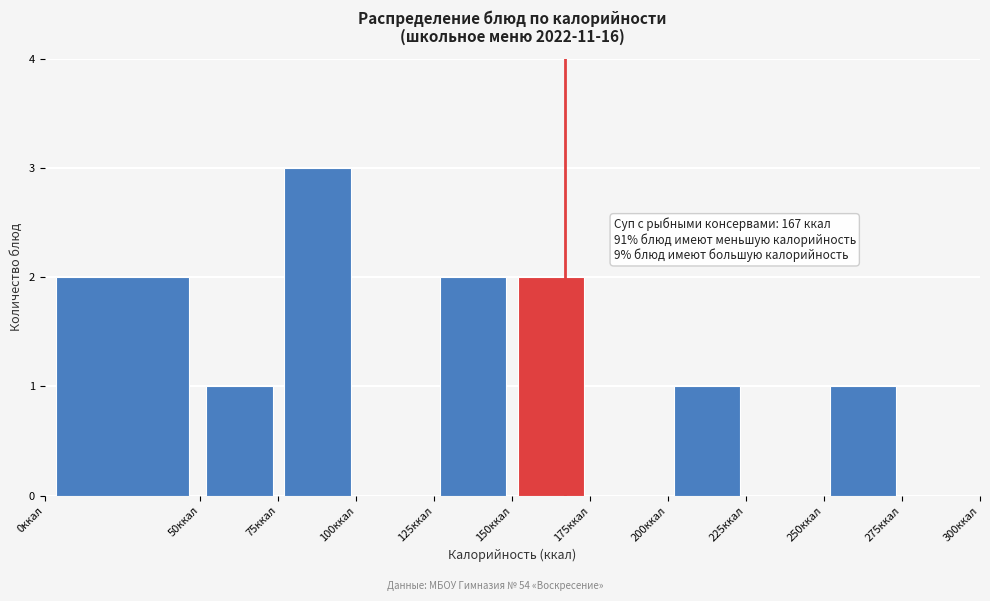

Which range on the x-axis has the tallest bar?

75 to 100